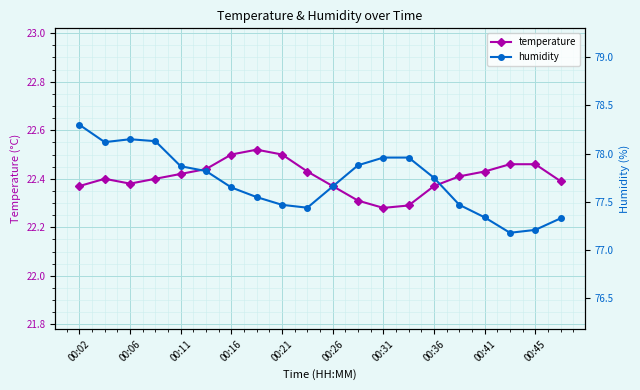

True or false: temperature has more than 0 interior local peaks.

True